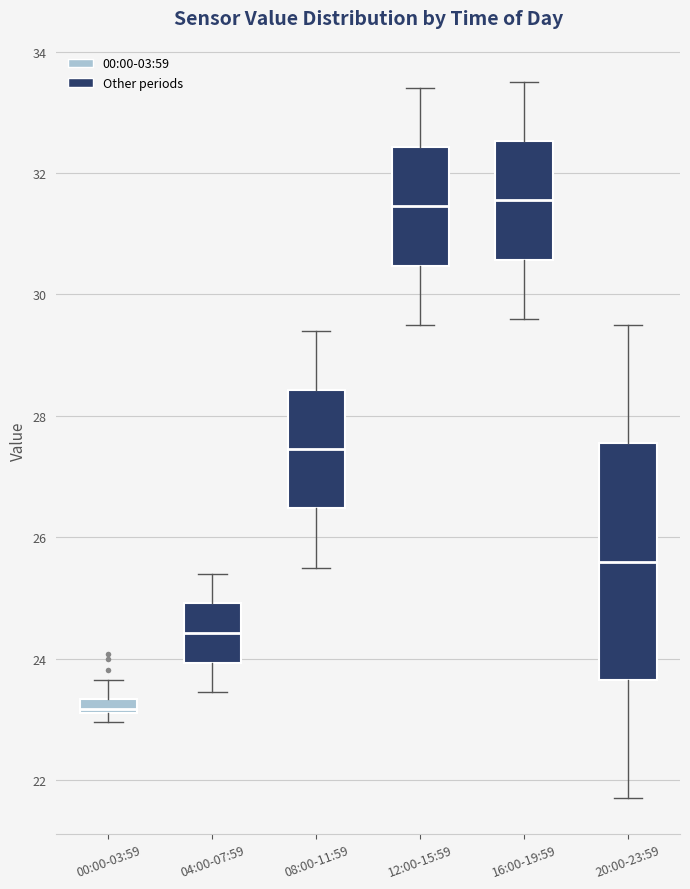

Comparing the boxes themselves (not the whiskers), which one is the tallest?

20:00-23:59